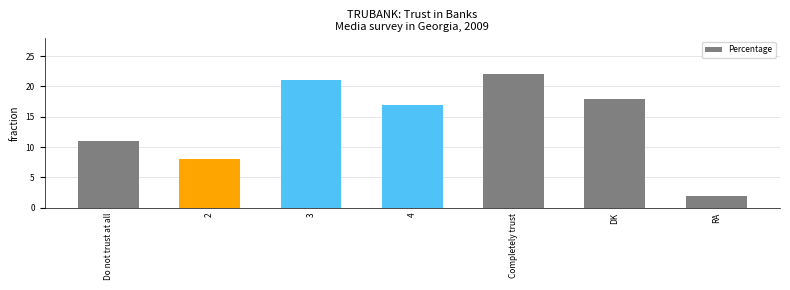

Which has a higher value, 4 or RA?

4